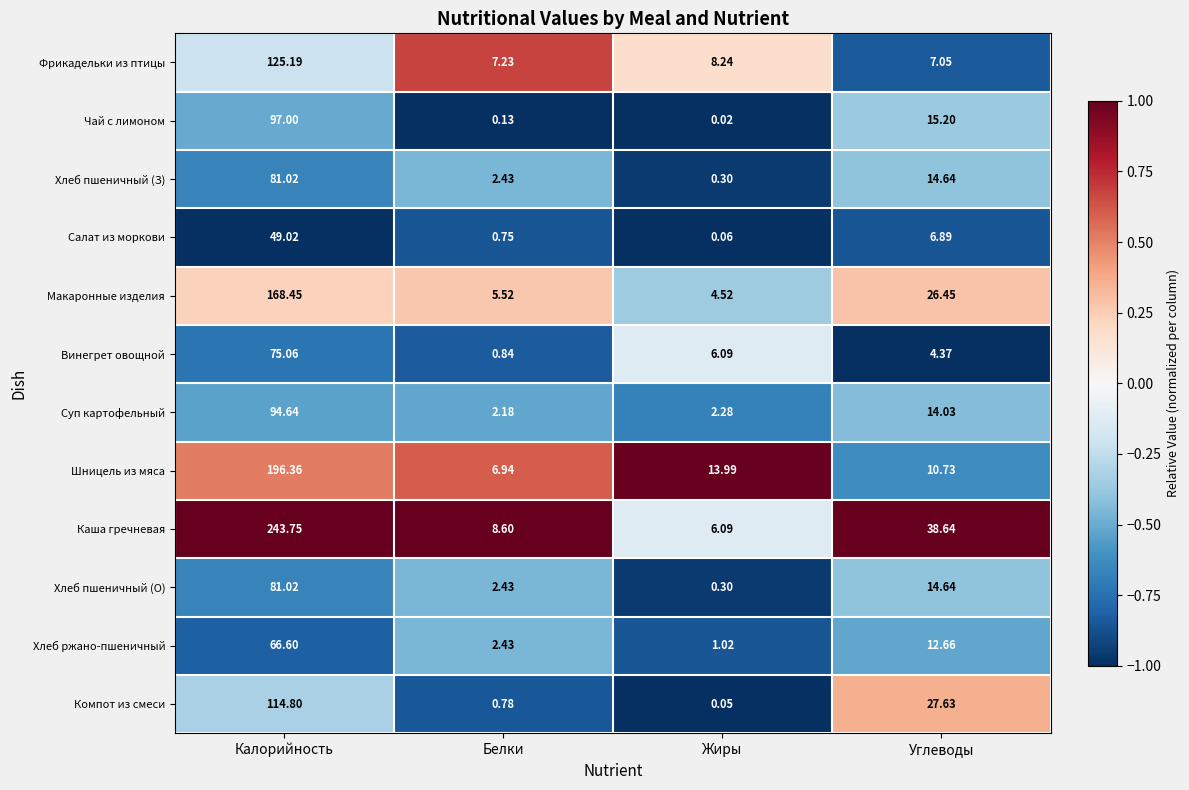

Where does the Компот из смеси series first go above 27?

Калорийность